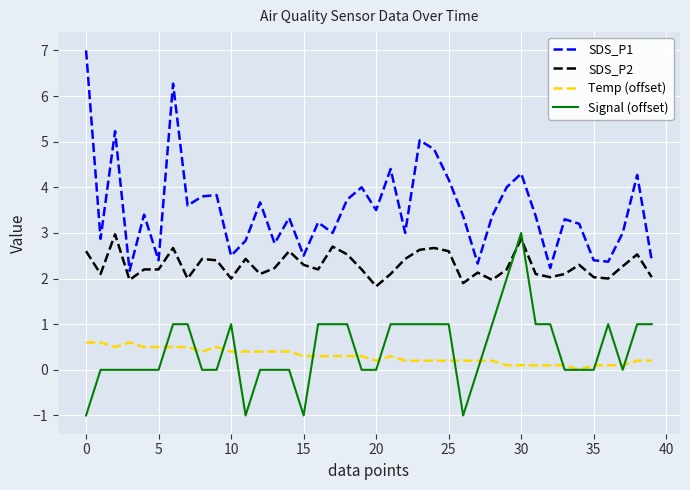

What is the lowest value of the SDS_P2 series?

1.8